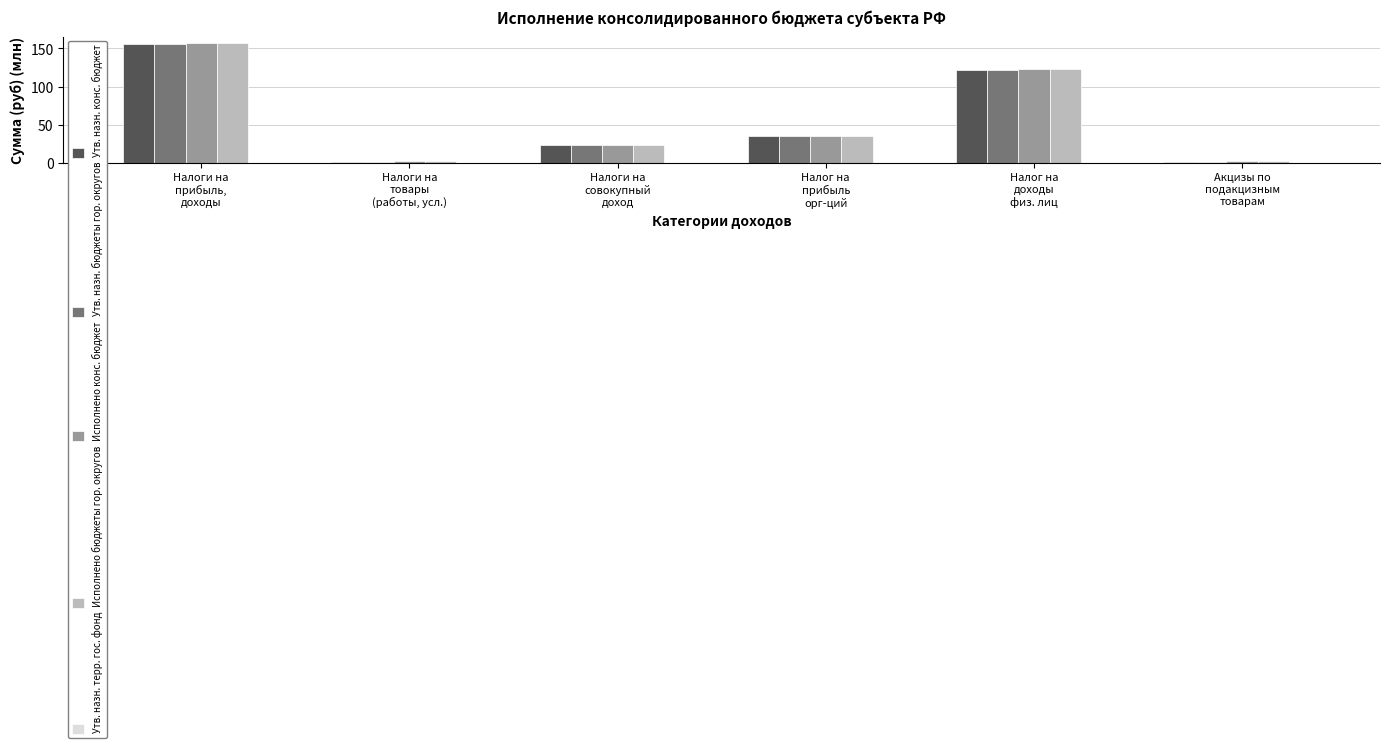

What is the sum of all Исполнено бюджеты гор. округов values?

341.6